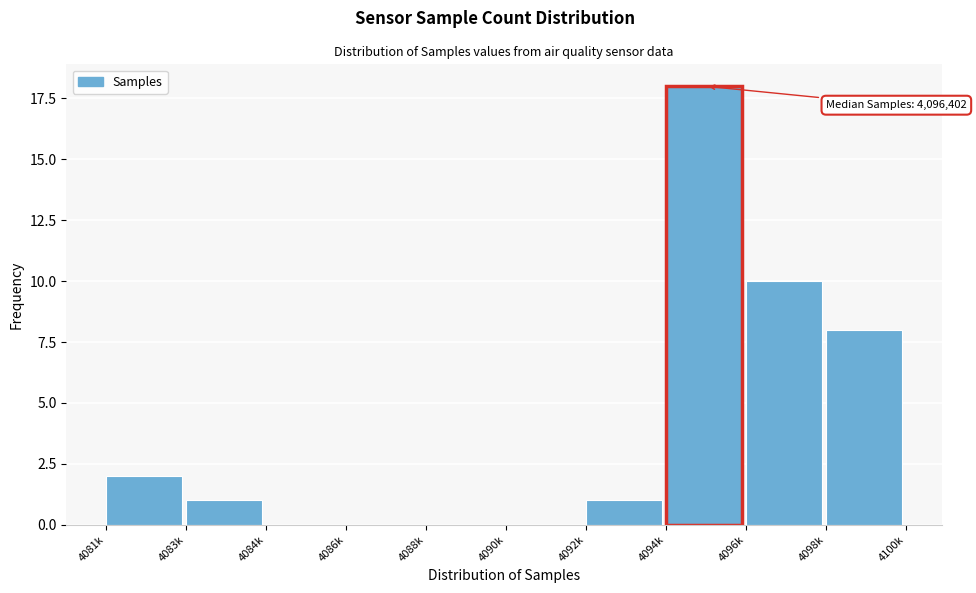

Reading left to right, extract all data points from this chart.

4081k=2	4083k=1	4084k=0	4086k=0	4088k=0	4090k=0	4092k=1	4094k=18	4096k=10	4098k=8